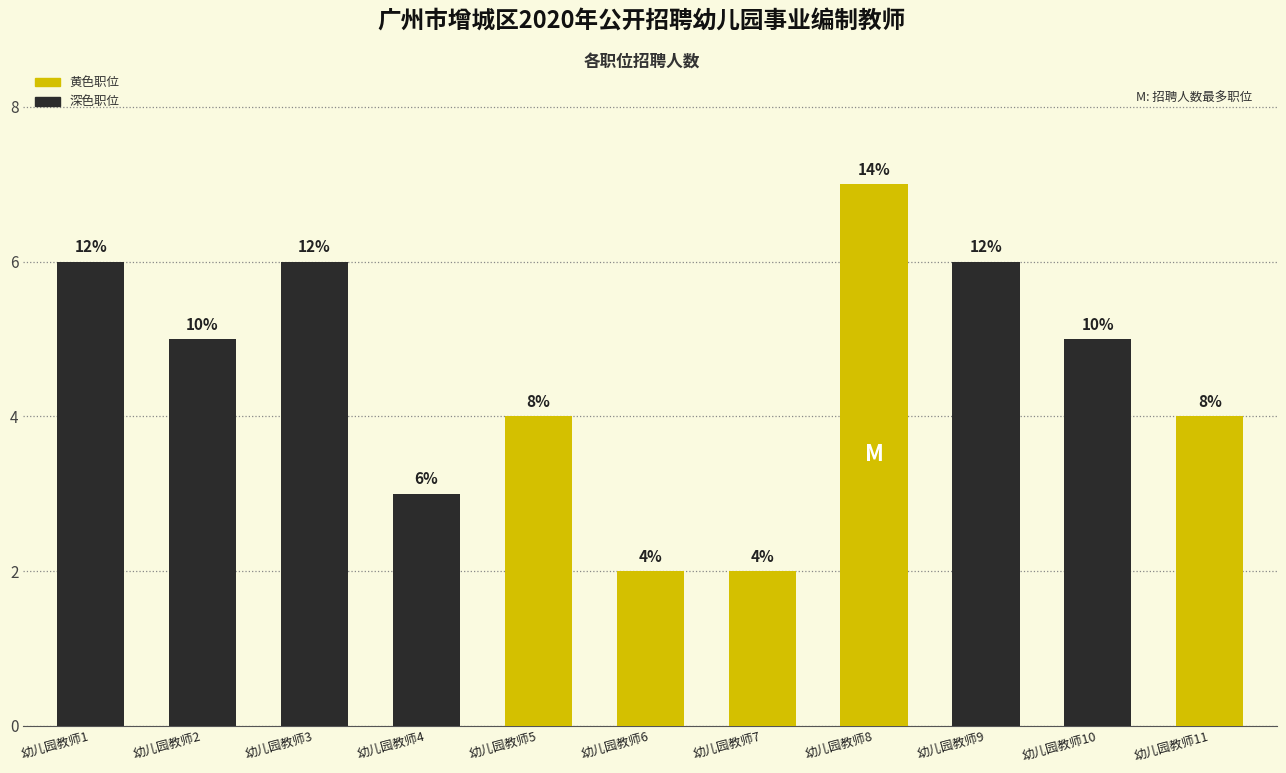

Does the chart contain any negative values?

No